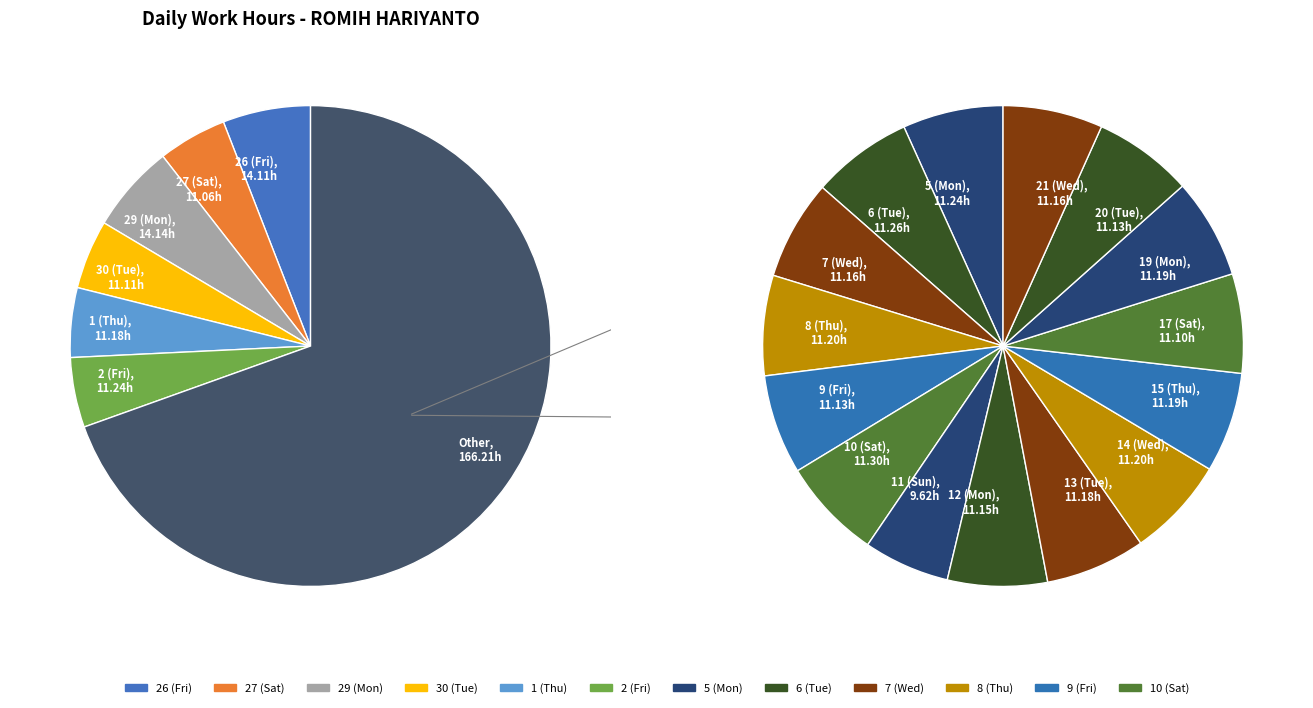

What is the smallest slice in the pie chart?

11 (Sun)